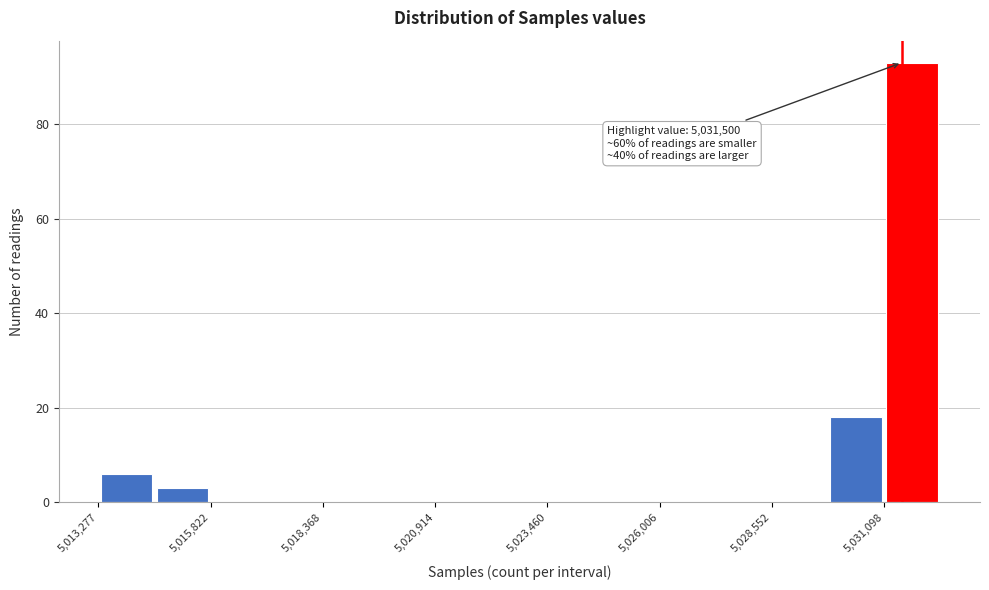

Read against the x-axis, roughly where is the centre of the tallest bar?

5031500